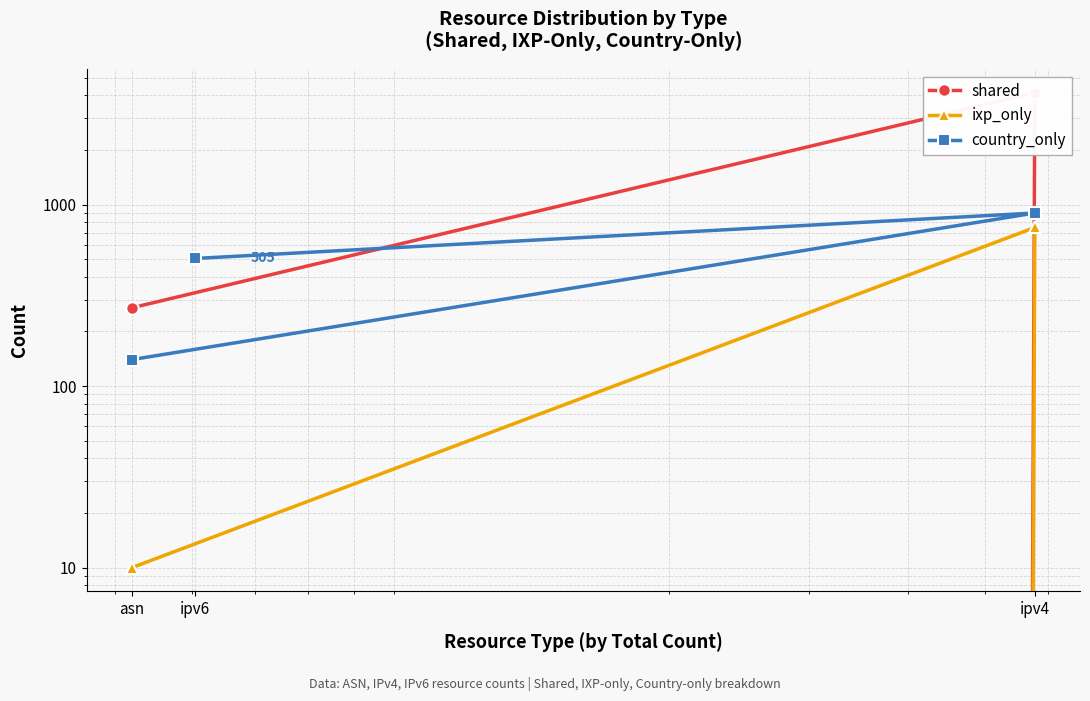

Where does the shared series first go above 270?

ipv4